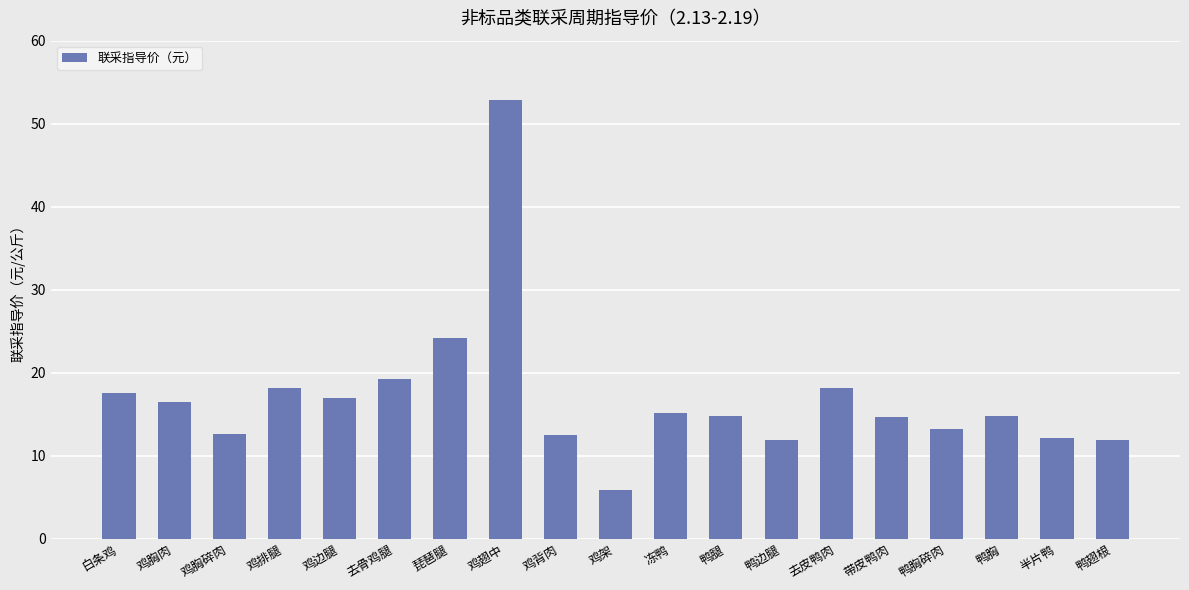

What is the value of the 5th bar from the left?

16.9